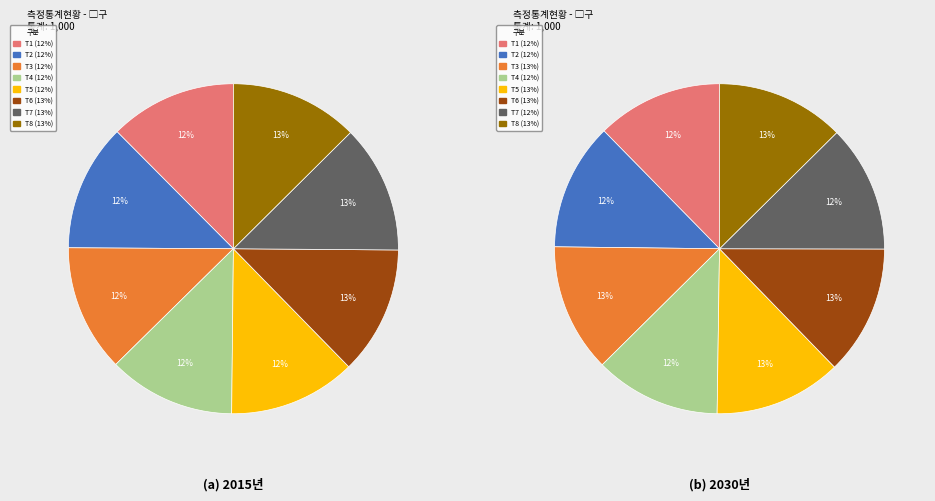

Which has a higher value, 15 or 28?

28